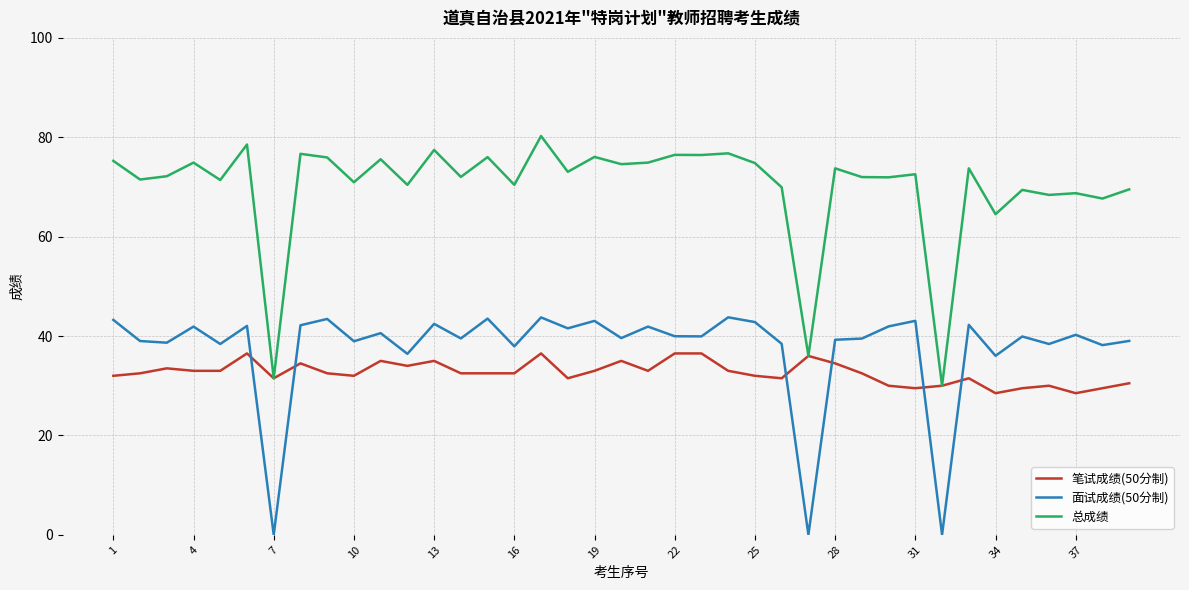

What is the lowest value of the 总成绩 series?

30.0